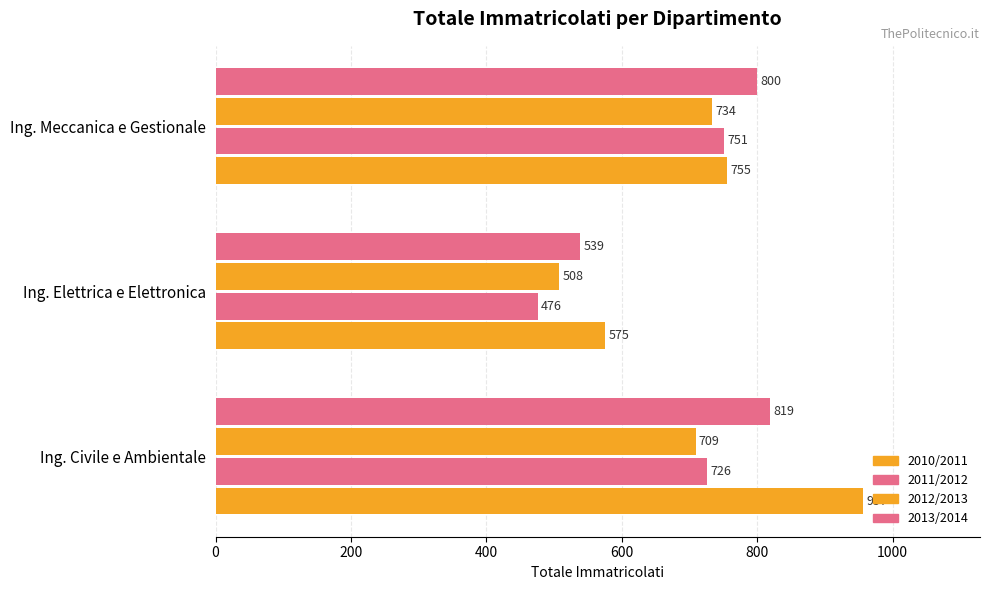

How many data points in 2010/2011 are less than 755?

1